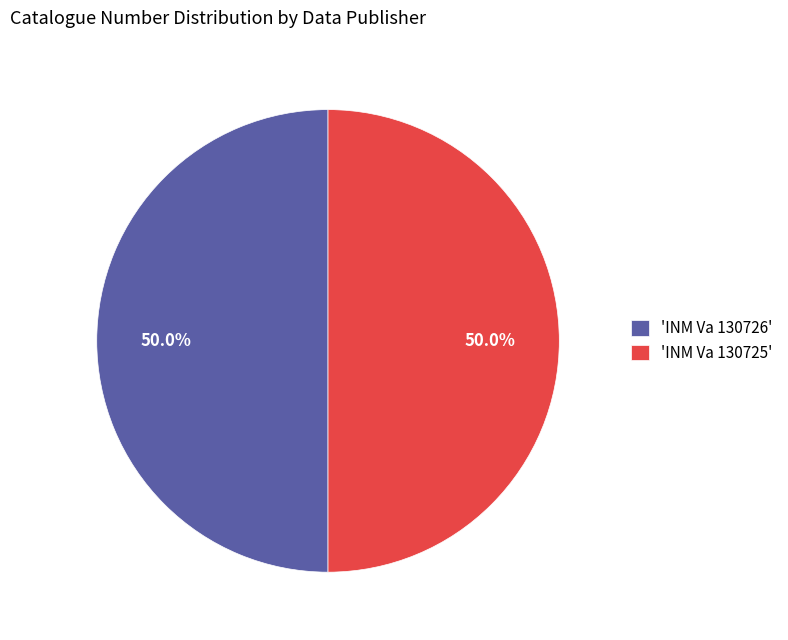

How many segments does this pie chart have?

2